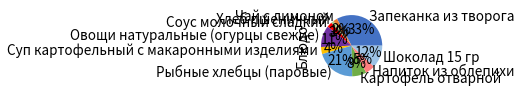

Does Запеканка из творога account for over 50% of the chart?

No